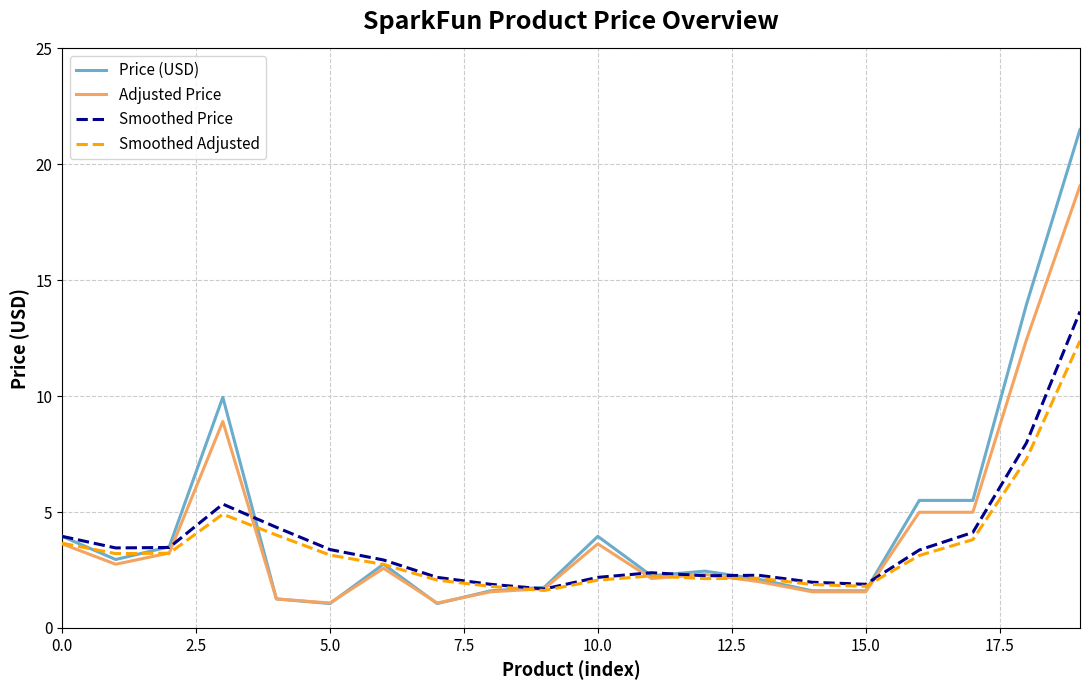

Rank the series by their maximum value, from highest to lowest.

Price (USD), Adjusted Price, Smoothed Price, Smoothed Adjusted